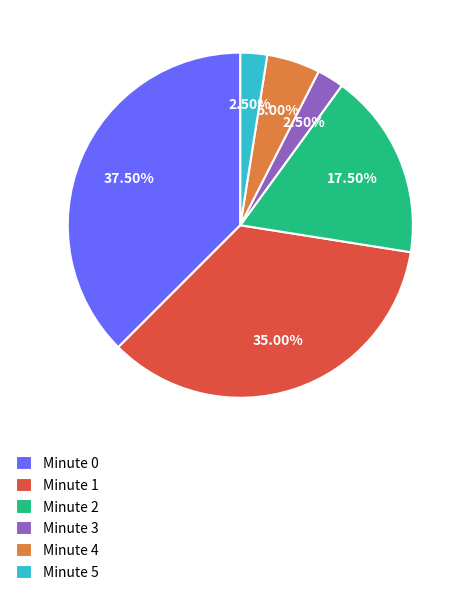

Which has a higher value, Minute 3 or Minute 0?

Minute 0